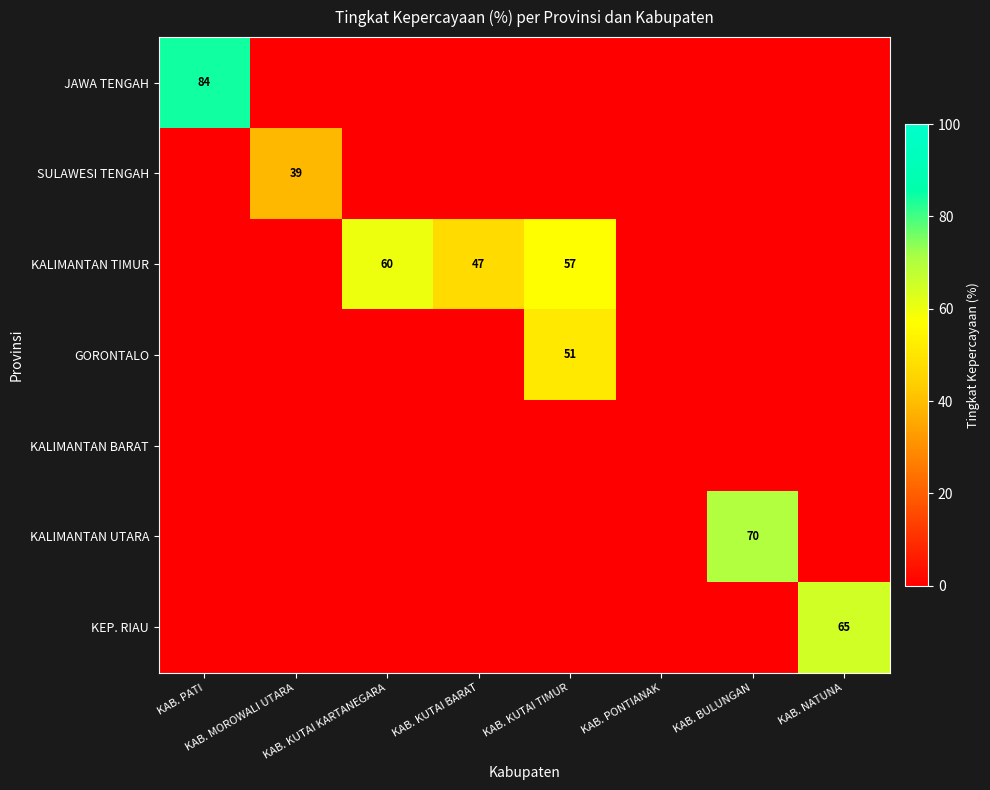

What is the approximate value of KALIMANTAN TIMUR at KAB. KUTAI TIMUR, to the nearest 5?

55